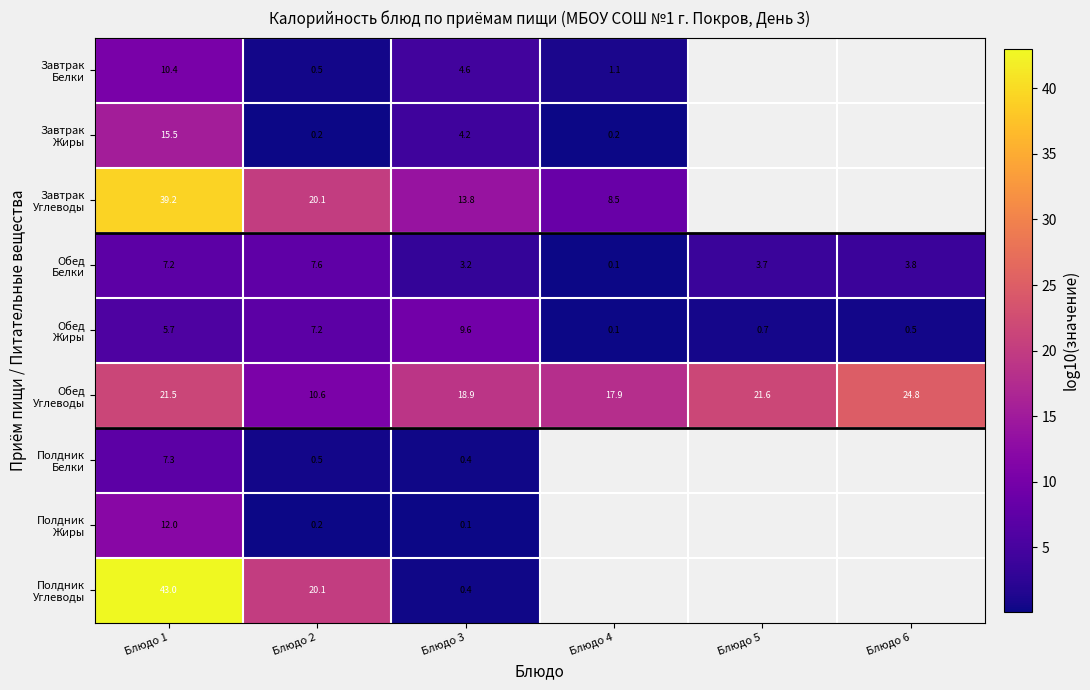

What is the difference between the highest and lowest values at Блюдо 2?

19.9